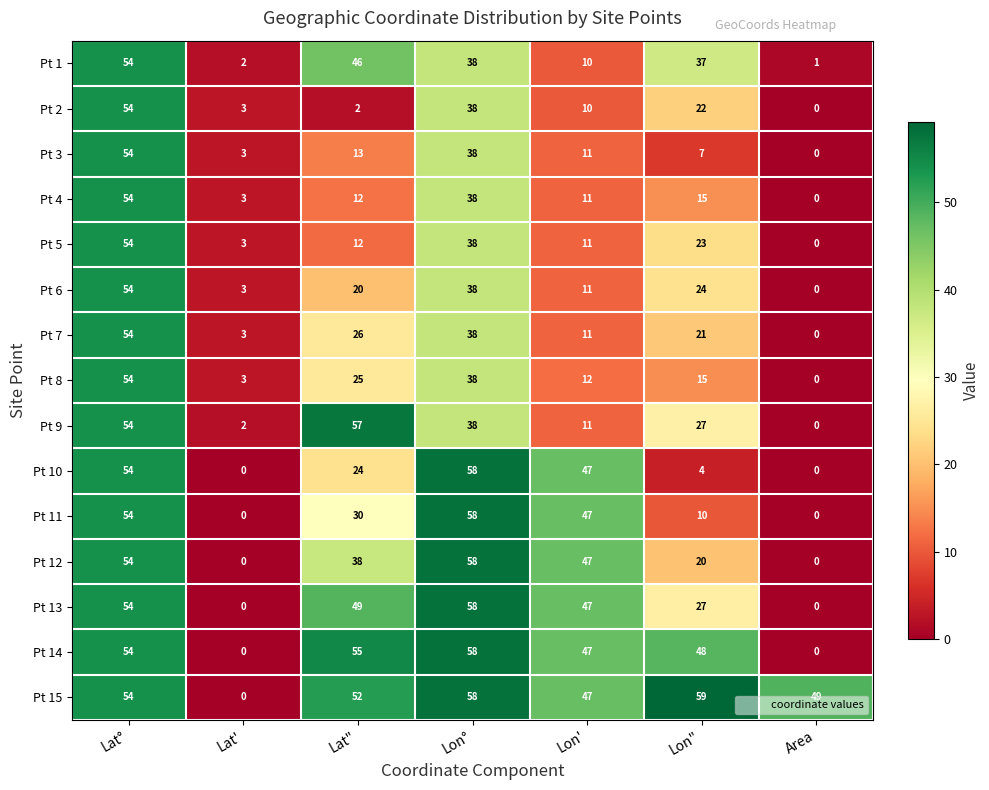

Which series has the widest spread of values?

Pt 15